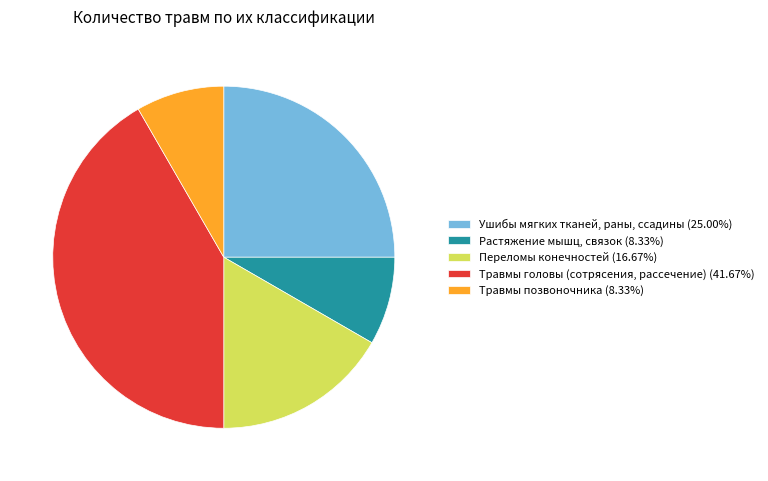

Does Ушибы мягких тканей, раны, ссадины (25.00%) represent more than half of the total?

No